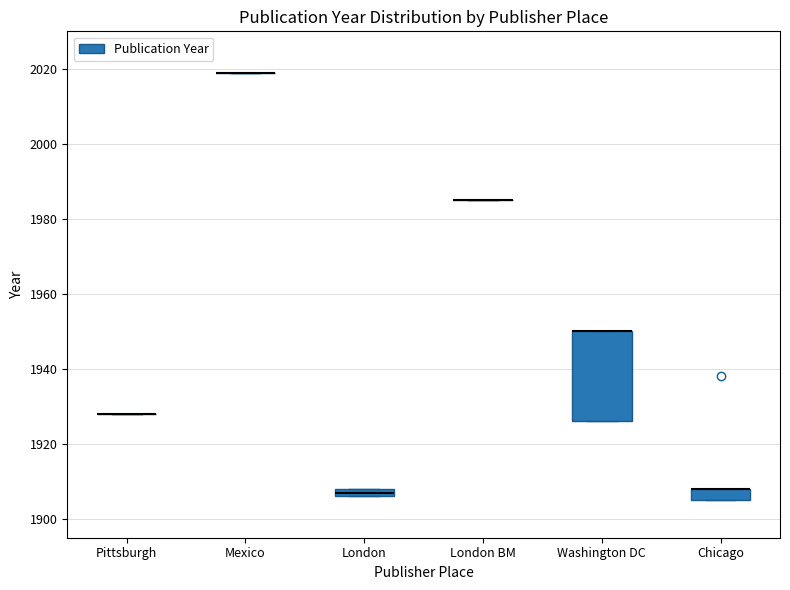

Comparing the boxes themselves (not the whiskers), which one is the tallest?

Washington DC